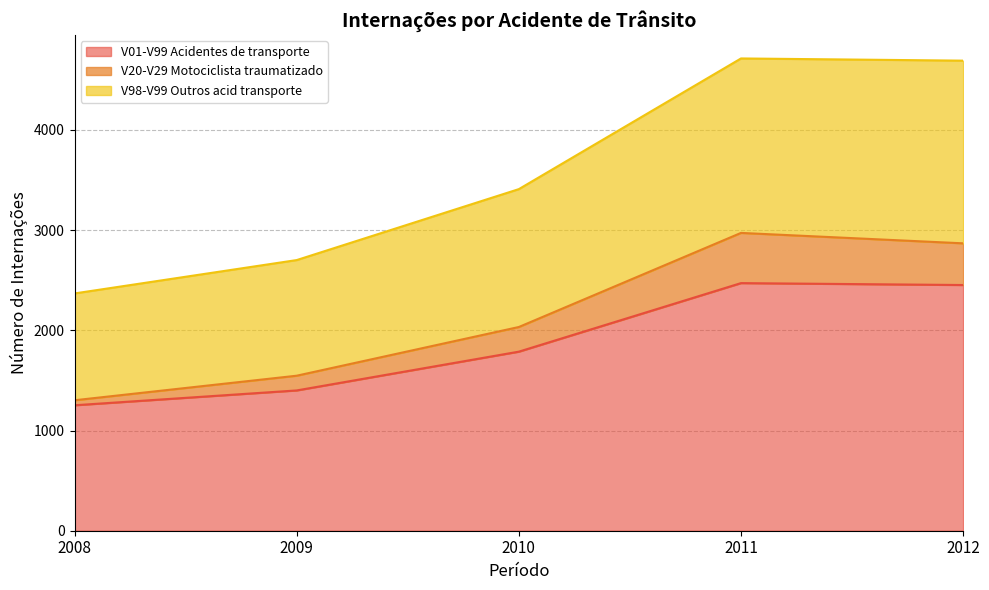

Reading left to right, list all the values displayed in this chart.

V01-V99 Acidentes de transporte: 1252	1400	1787	2471	2452
V20-V29 Motociclista traumatizado: 1302	1547	2033	2972	2868
V98-V99 Outros acid transporte: 2368	2701	3409	4713	4691